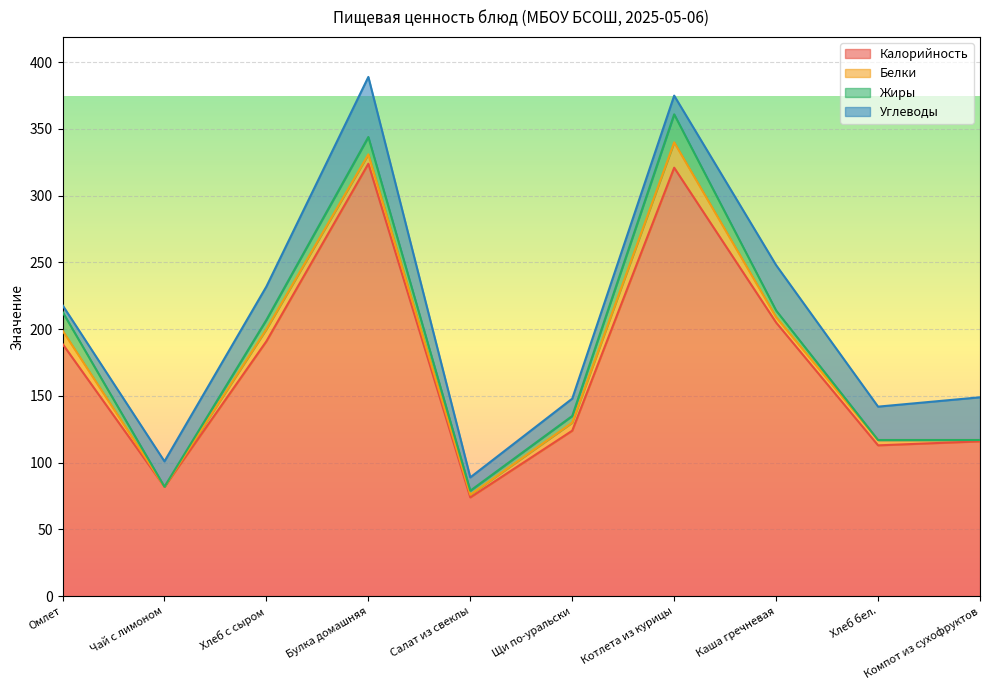

What is the difference between the maximum and minimum values in the Жиры series?

21